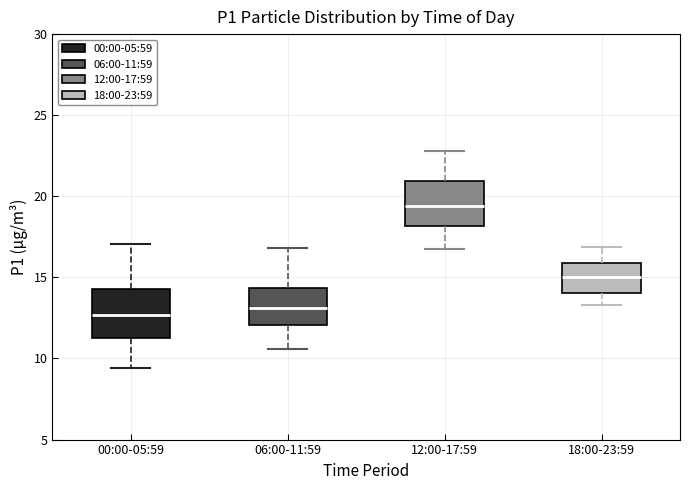

Reading left to right, transcribe this box plot: for each box, give where its median line is, the range the box spans, and where its two whiskers end, as read against the y-axis. The values are not printed on the chart, so give them approximately, as read against the axis.

00:00-05:59: median 12.5, box 11.5 to 14.5, whiskers 9.5 to 17.0
06:00-11:59: median 13.0, box 12.0 to 14.5, whiskers 10.5 to 17.0
12:00-17:59: median 19.5, box 18.0 to 21.0, whiskers 17.0 to 23.0
18:00-23:59: median 15.0, box 14.0 to 16.0, whiskers 13.5 to 17.0